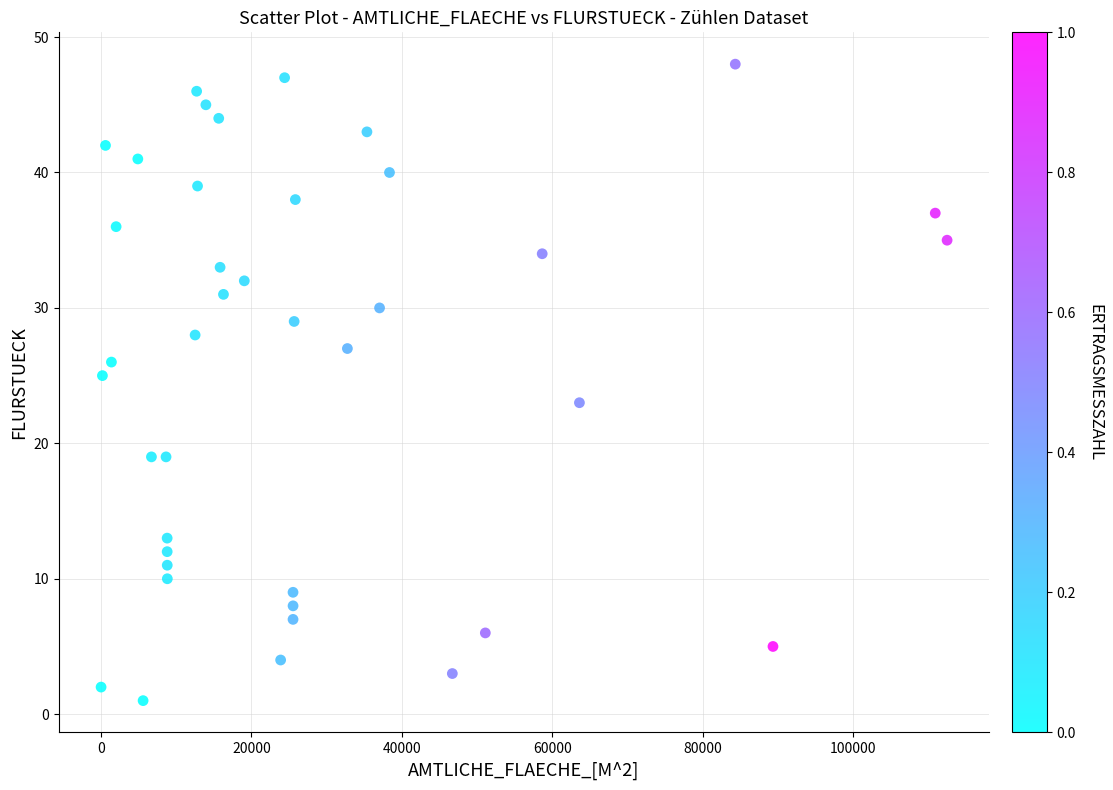

What is the range of X values (max minus min)?

112518